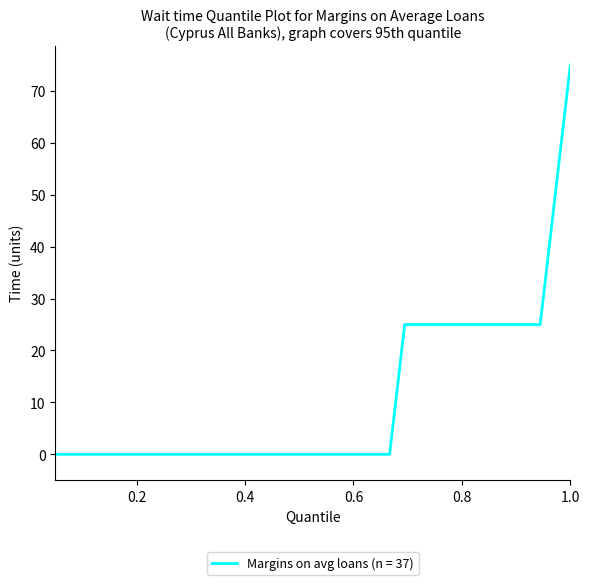

What is the maximum value shown in the chart?

75